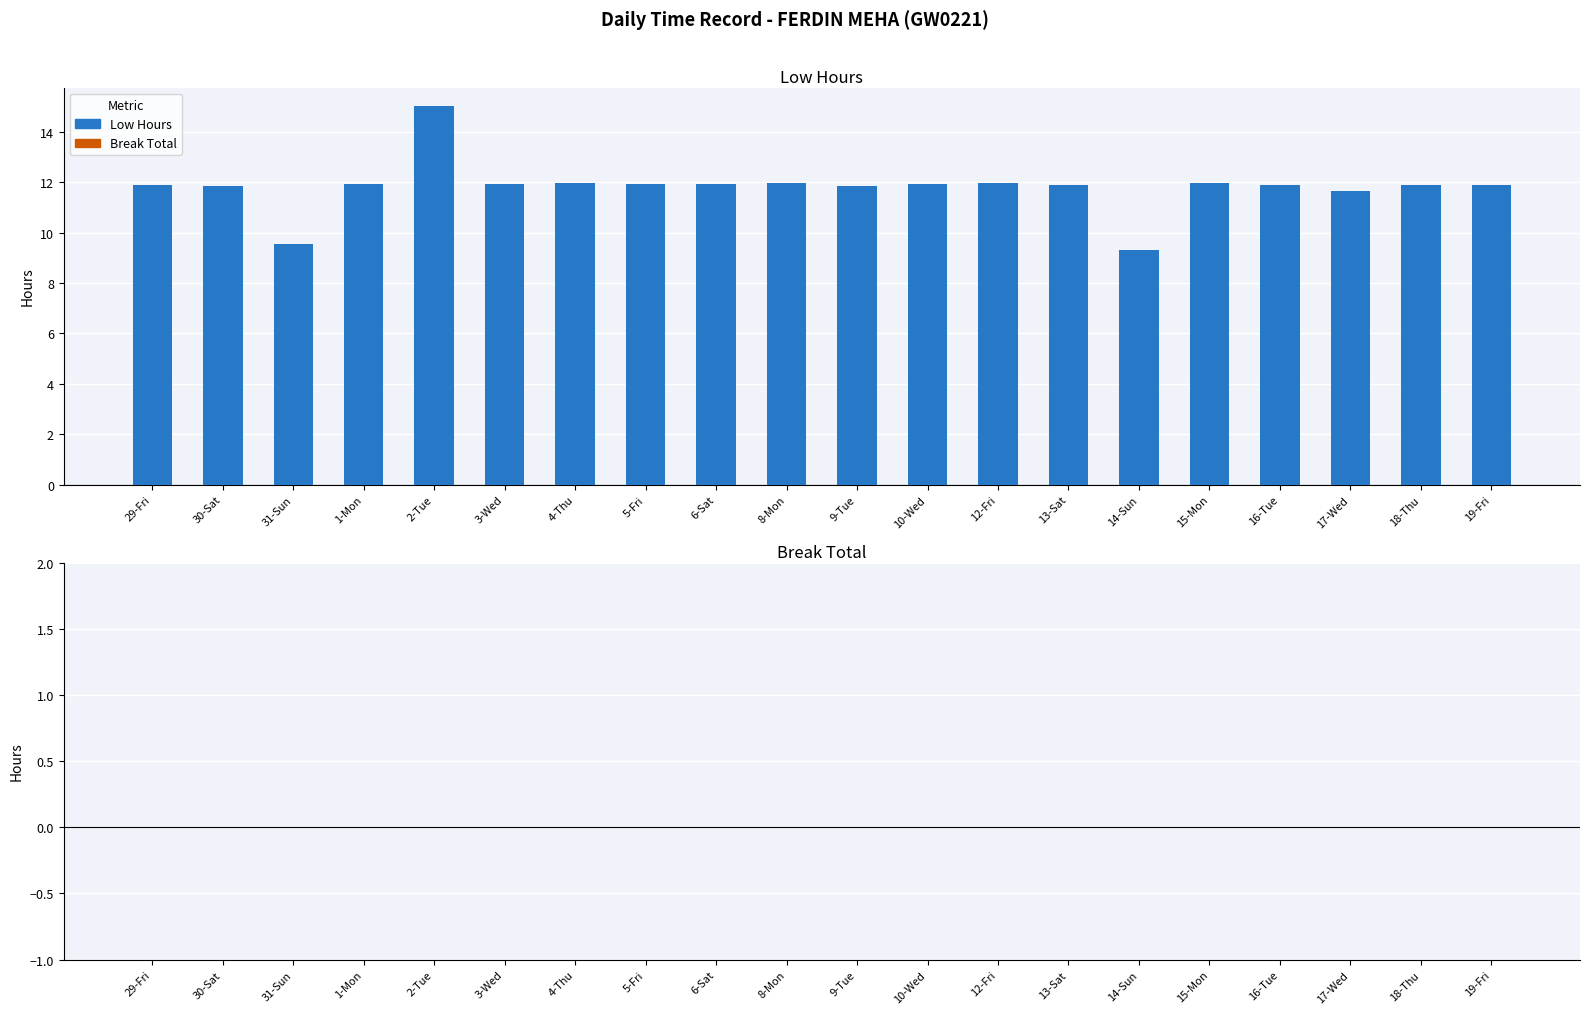

What is the change in value from 31-Sun to 18-Thu?

+2.3